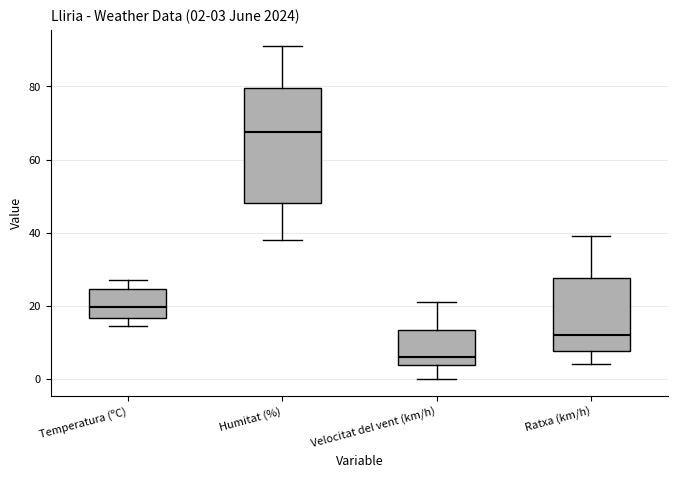

Comparing the boxes themselves (not the whiskers), which one is the tallest?

Humitat (%)